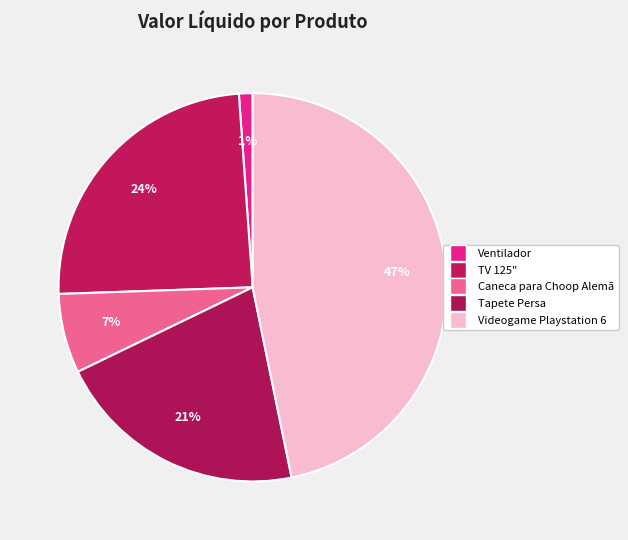

Is Caneca para Choop Alemã the majority of the pie?

No